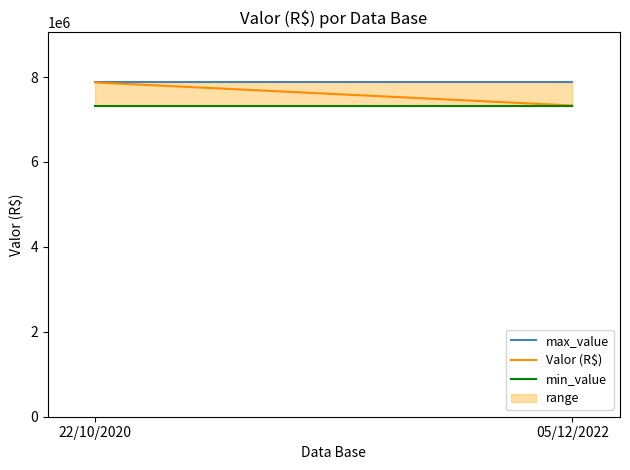

At which category is the sum across all series the highest?

22/10/2020